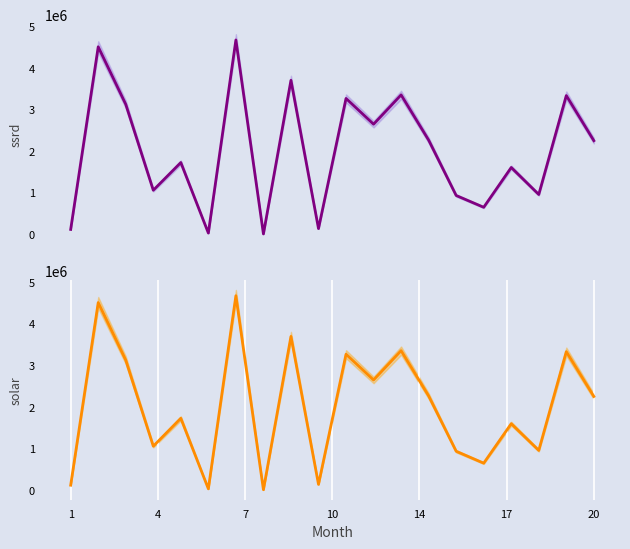

What is the smallest value displayed?

380.7